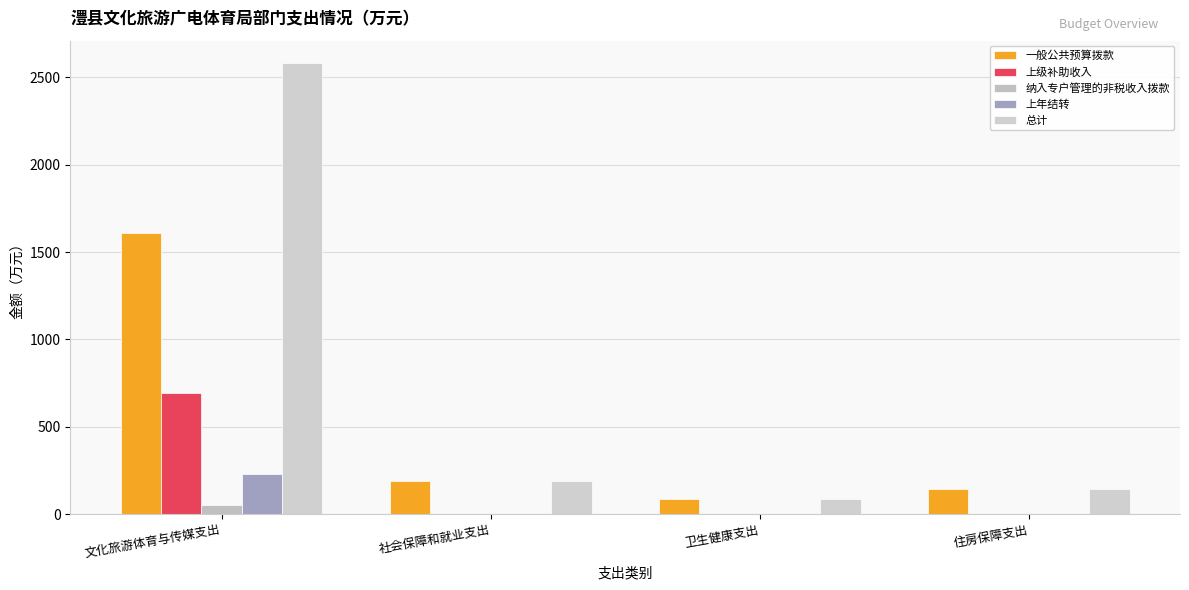

Reading left to right, extract all data points from this chart.

一般公共预算拨款: 1608.9	187.7	88.0	142.0
上级补助收入: 691.9	0.0	0.0	0.0
纳入专户管理的非税收入拨款: 50.0	0.0	0.0	0.0
上年结转: 230.2	0.0	0.0	1.2
总计: 2581.0	187.7	88.0	142.0